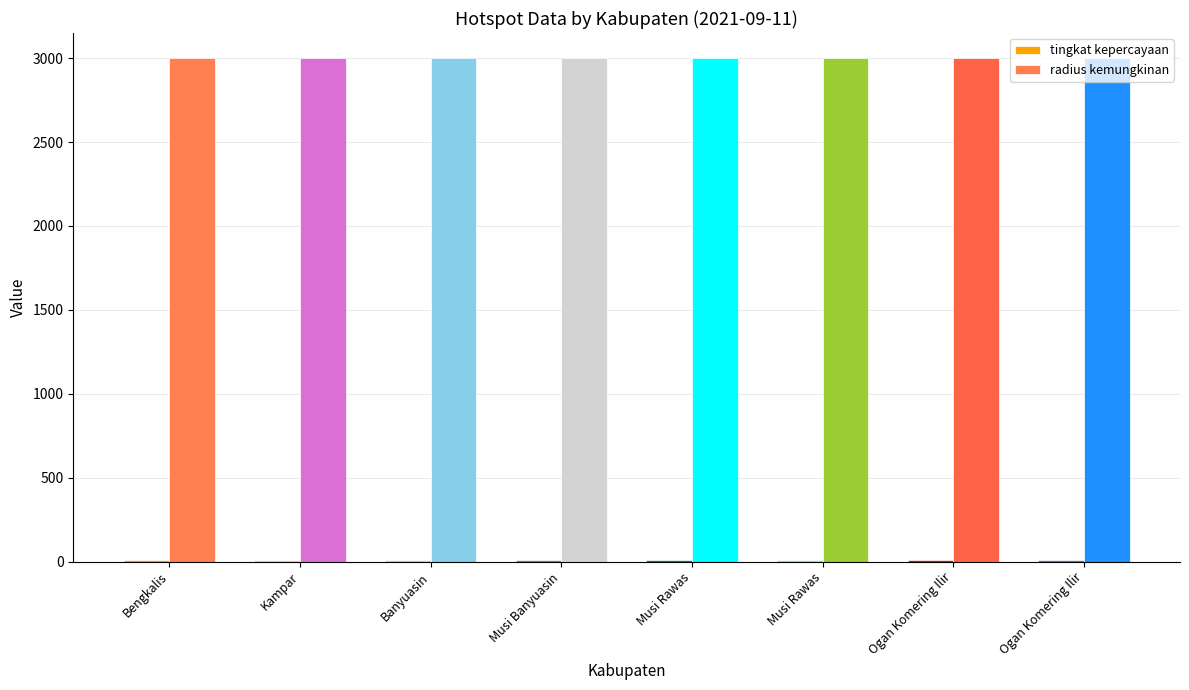

Are the bars horizontal?

No